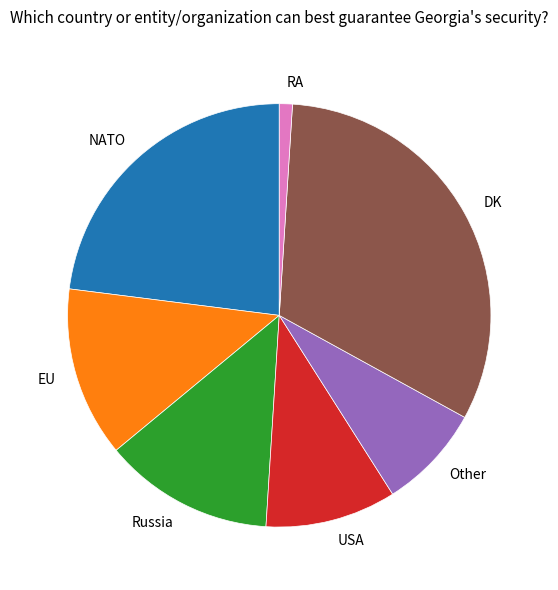

Does DK represent more than half of the total?

No